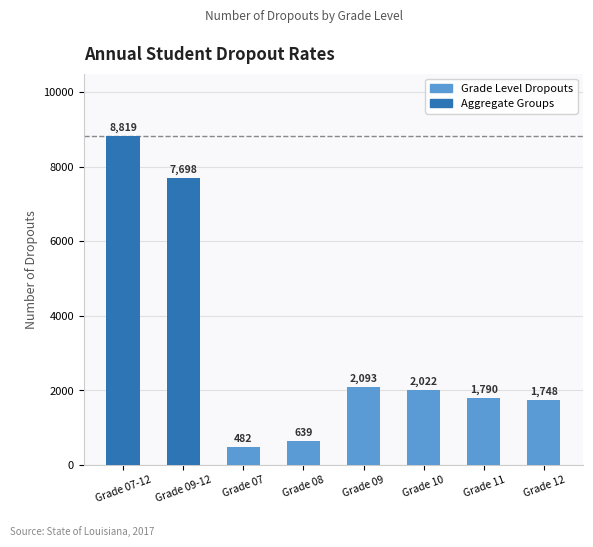

Are the bars grouped side by side (vs. stacked)?

No